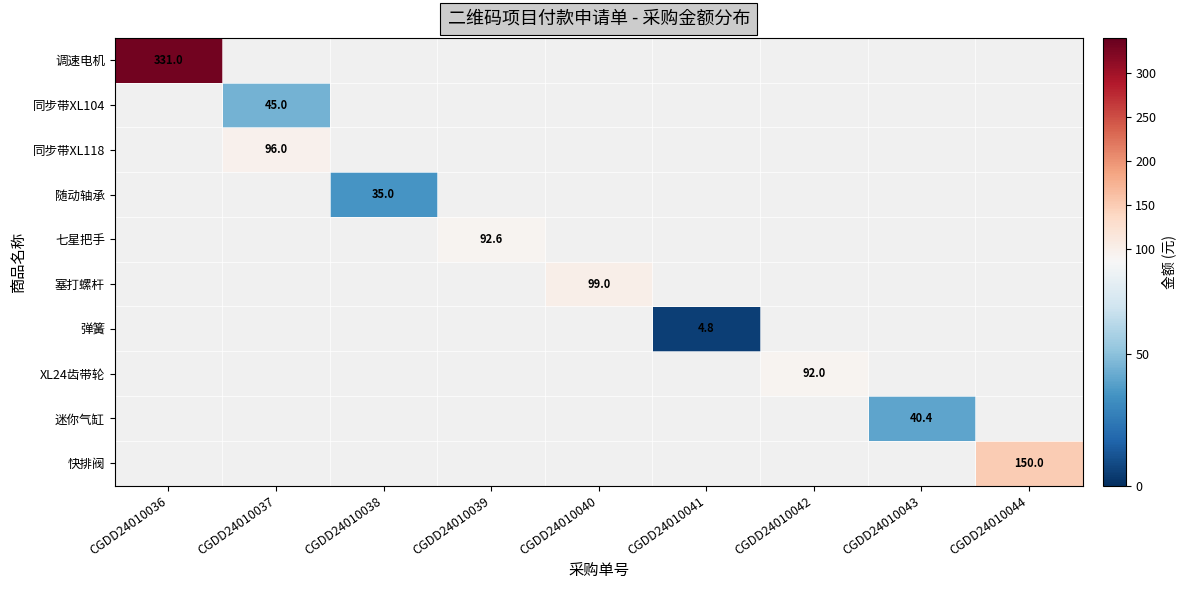

Count the number of categories in the chart.

9